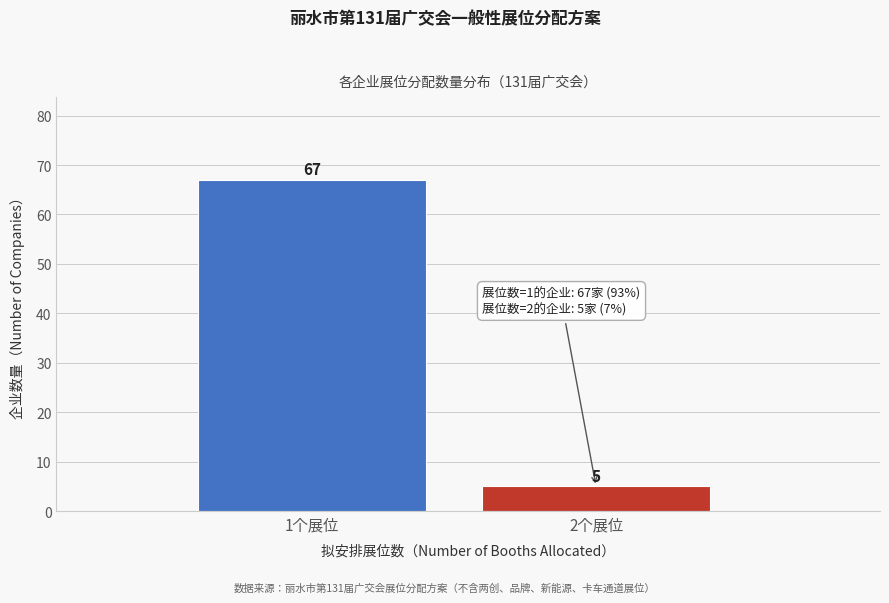

Reading left to right, transcribe all the data shown in this chart.

67	5